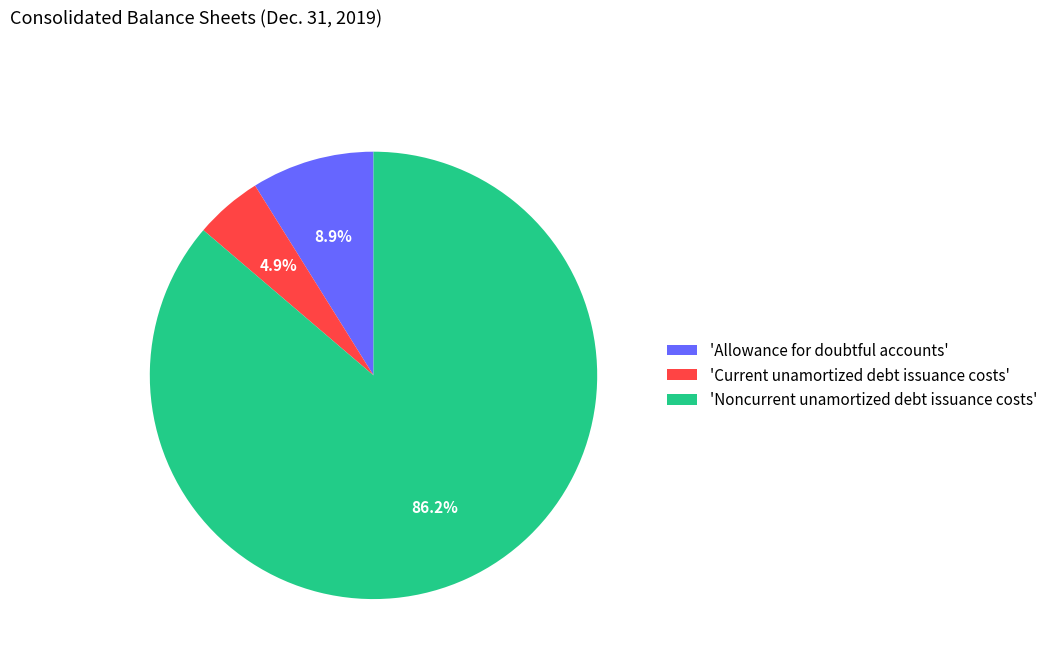

Is there a majority slice in this chart?

Yes